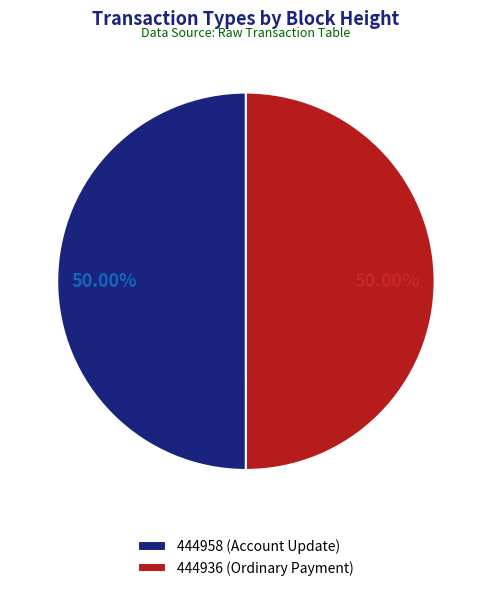

Combined, do 444936 (Ordinary Payment) and 444958 (Account Update) account for over 50%?

Yes